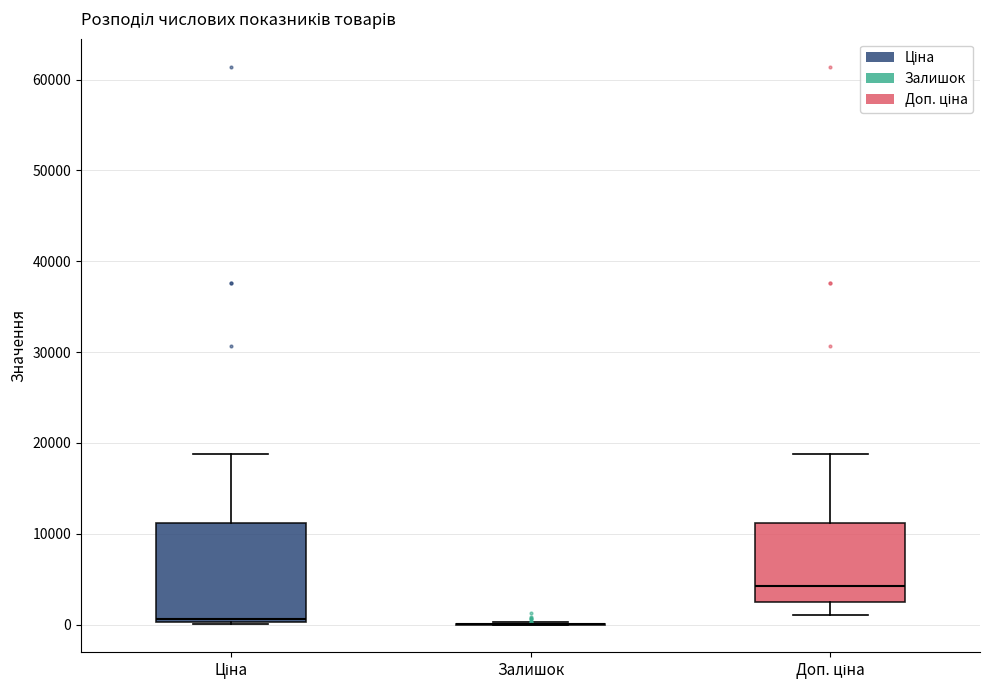

Reading left to right, read every box against the y-axis: the position of its median line, the range the box covers, and the ends of its whiskers. The values are not printed on the chart, so give them approximately, as read against the axis.

Ціна: median 1000, box 0 to 11000, whiskers 0 to 19000
Залишок: box collapsed to a line at 0, whiskers 0 to 0
Доп. ціна: median 4000, box 2000 to 11000, whiskers 1000 to 19000